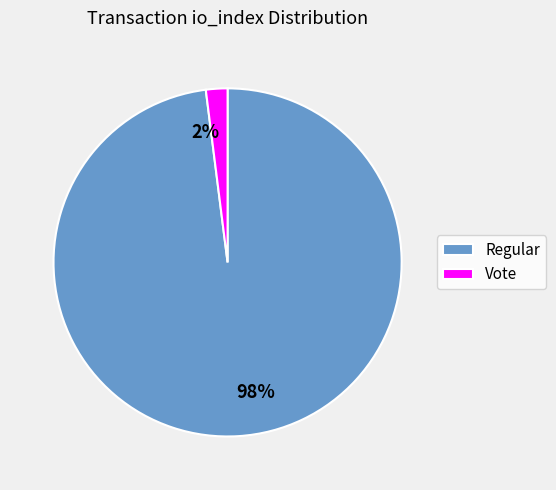

True or false: Regular accounts for 88% of the total.

False